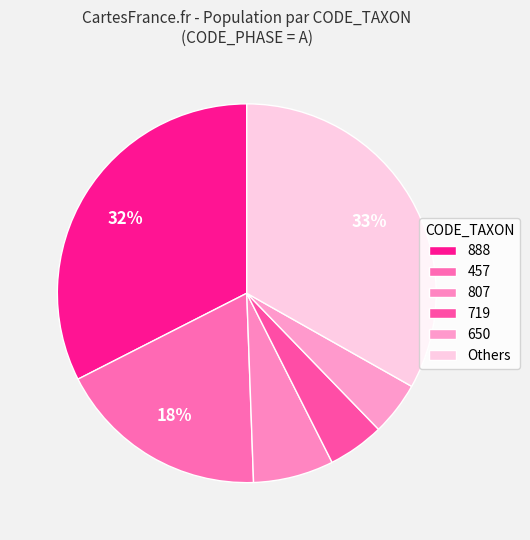

True or false: 719 accounts for 1% of the total.

False